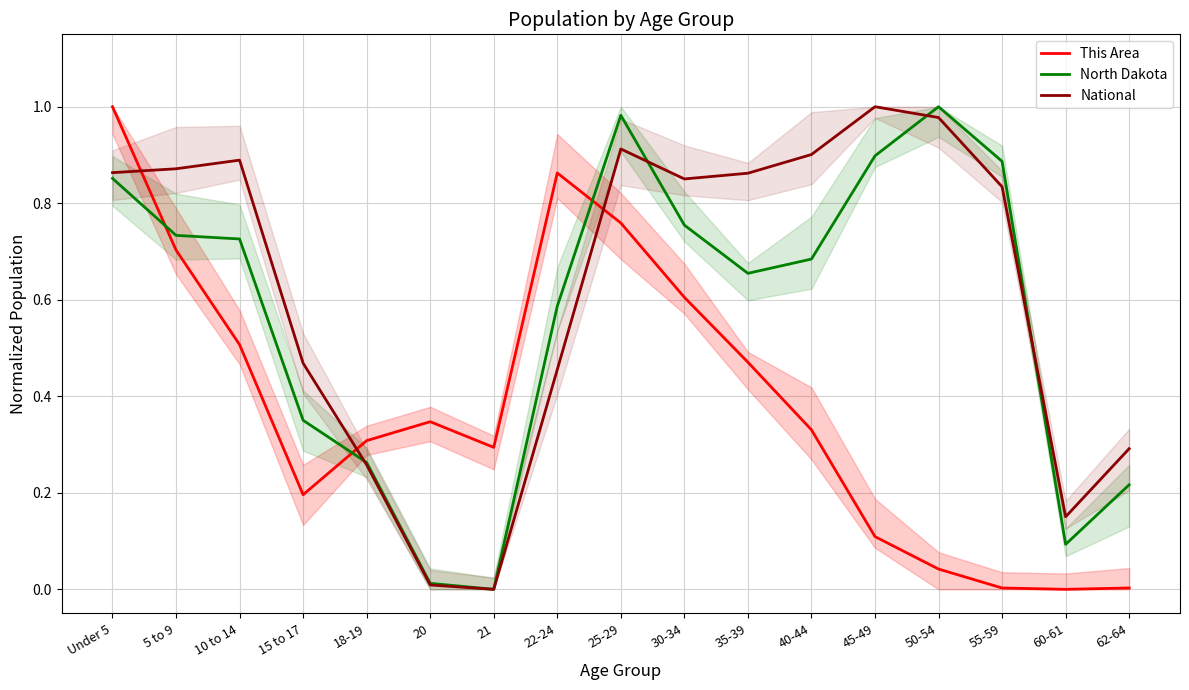

Reading left to right, extract all data points from this chart.

This Area: Under 5=1.0	5 to 9=0.7	10 to 14=0.5	15 to 17=0.2	18-19=0.3	20=0.3	21=0.3	22-24=0.9	25-29=0.8	30-34=0.6	35-39=0.5	40-44=0.3	45-49=0.1	50-54=0.0	55-59=0.0	60-61=0.0	62-64=0.0
North Dakota: Under 5=0.9	5 to 9=0.7	10 to 14=0.7	15 to 17=0.4	18-19=0.3	20=0.0	21=0.0	22-24=0.6	25-29=1.0	30-34=0.8	35-39=0.7	40-44=0.7	45-49=0.9	50-54=1.0	55-59=0.9	60-61=0.1	62-64=0.2
National: Under 5=0.9	5 to 9=0.9	10 to 14=0.9	15 to 17=0.5	18-19=0.3	20=0.0	21=0.0	22-24=0.5	25-29=0.9	30-34=0.9	35-39=0.9	40-44=0.9	45-49=1.0	50-54=1.0	55-59=0.8	60-61=0.2	62-64=0.3